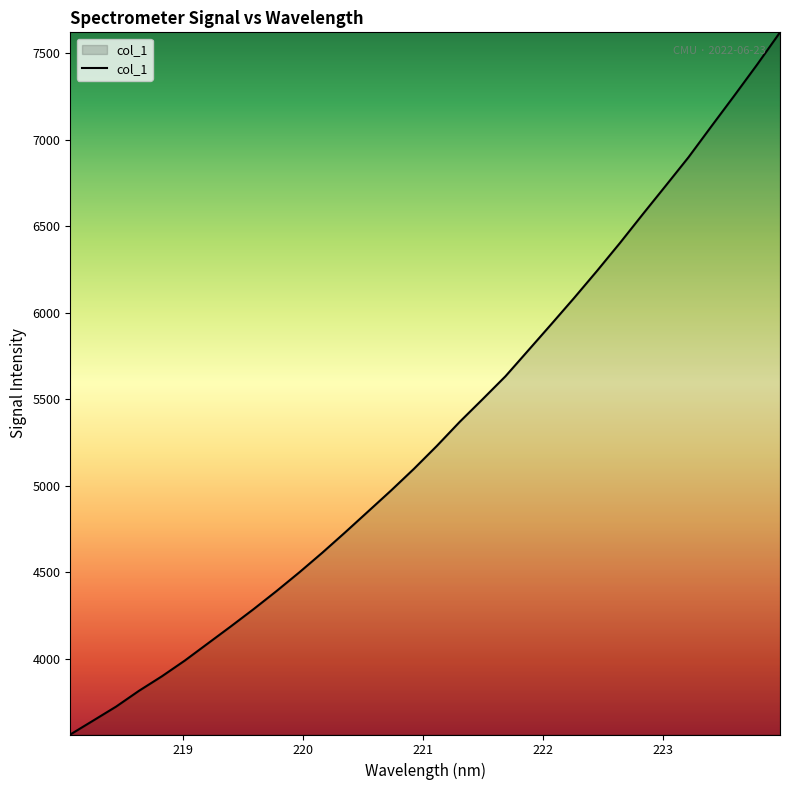

What is the maximum value shown in the chart?

7621.3